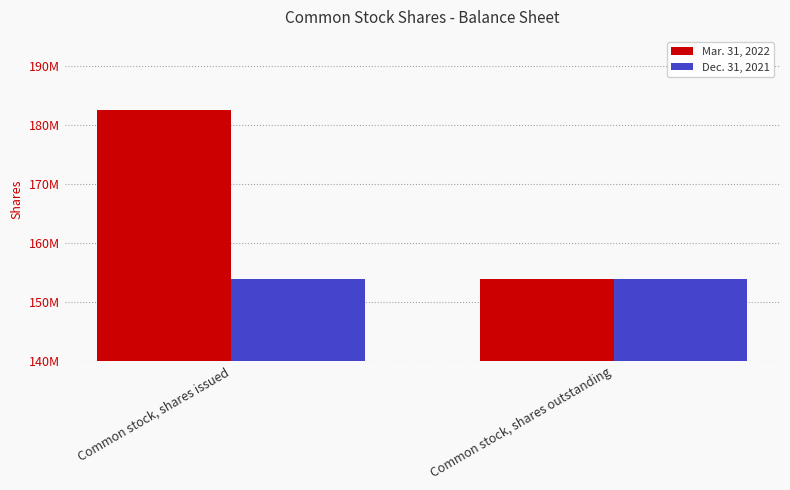

At which label is Mar. 31, 2022 closest to 168314042?

Common stock, shares issued